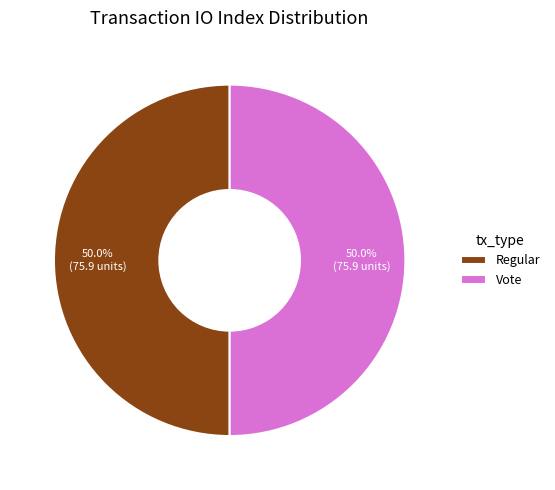

Approximately how many times larger is the value at Regular compared to Vote?

1.0